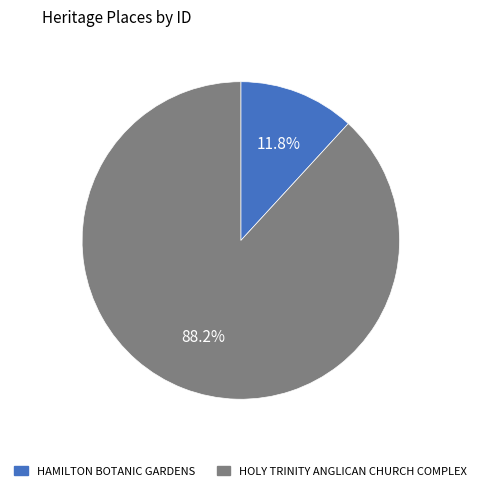

Count the number of slices in the pie.

2